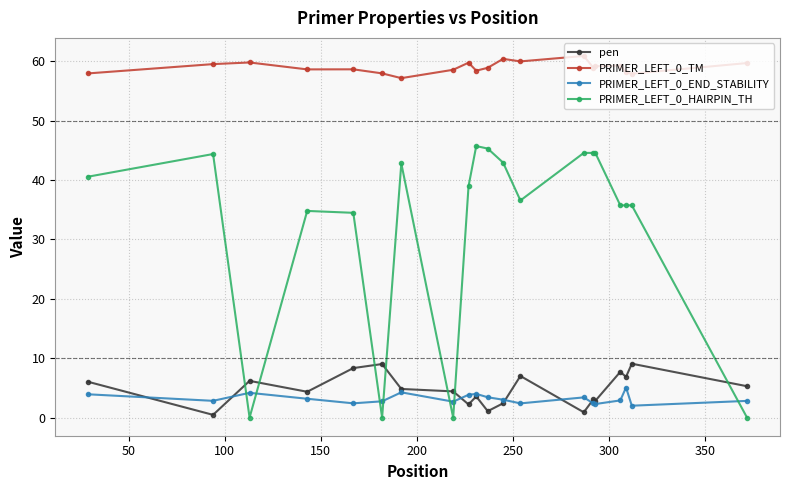

Which series has the largest total across all categories?

PRIMER_LEFT_0_TM